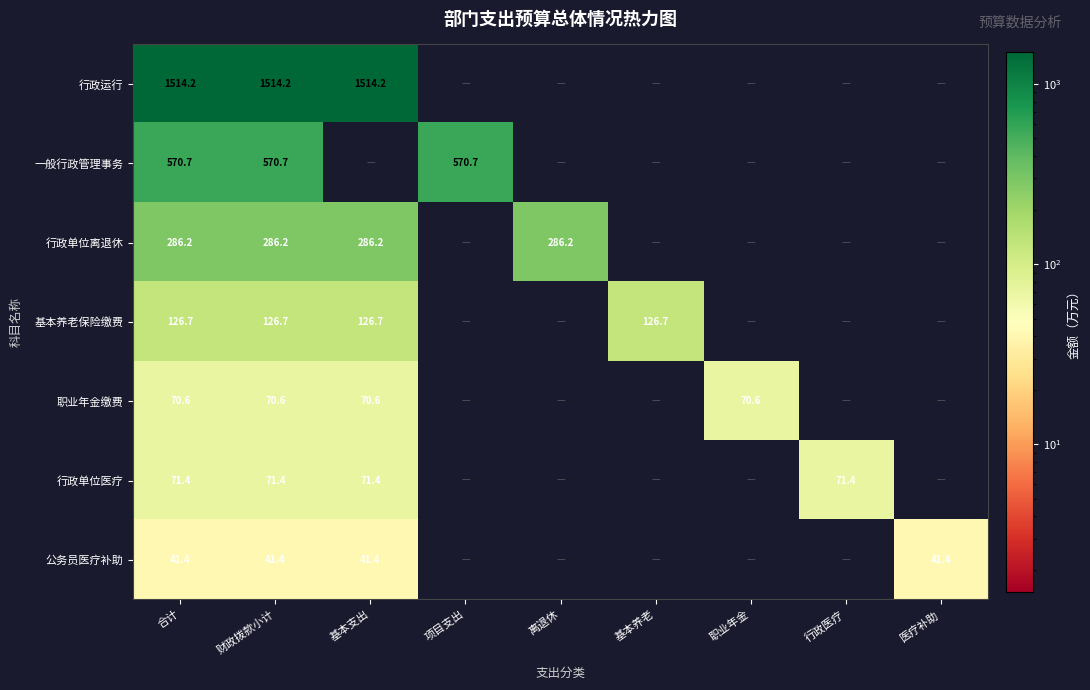

What is the difference between the highest and lowest values at 财政拨款小计?

1472.8